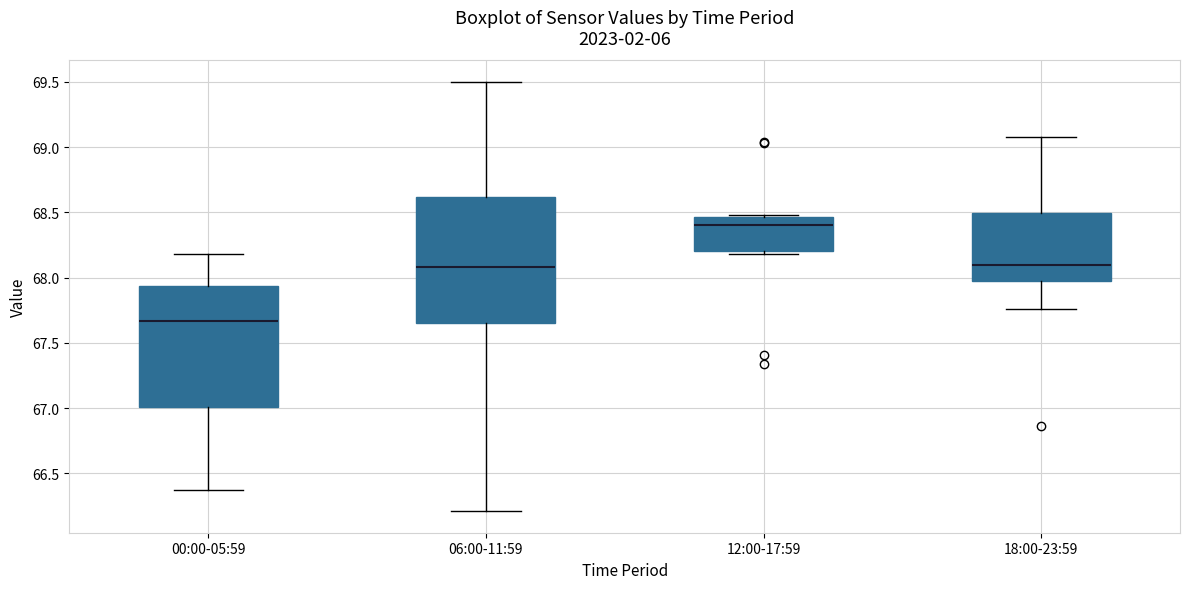

Reading left to right, transcribe this box plot: for each box, give where its median line is, the range the box spans, and where its two whiskers end, as read against the y-axis. The values are not printed on the chart, so give them approximately, as read against the axis.

00:00-05:59: median 67.65, box 67.00 to 67.95, whiskers 66.35 to 68.20
06:00-11:59: median 68.10, box 67.65 to 68.60, whiskers 66.20 to 69.50
12:00-17:59: median 68.40, box 68.20 to 68.45, whiskers 68.20 (just below the box's lower edge) to 68.50
18:00-23:59: median 68.10, box 68.00 to 68.50, whiskers 67.75 to 69.10